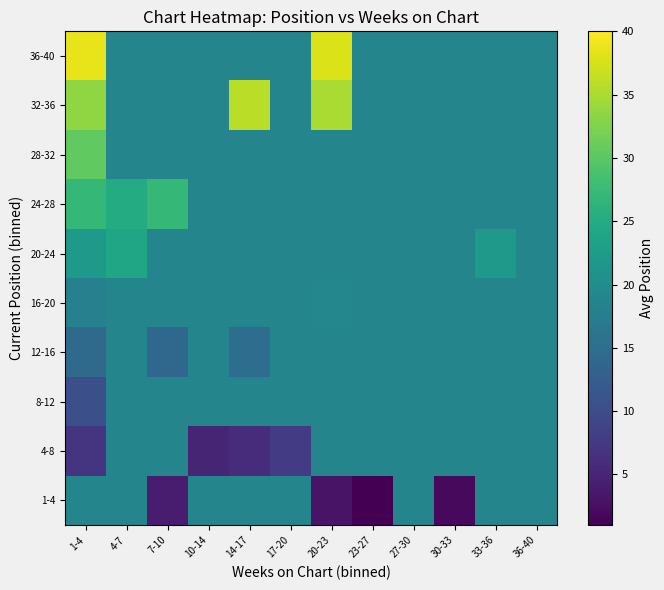

Which series changed the most between 1-4 and 17-20?

36-40